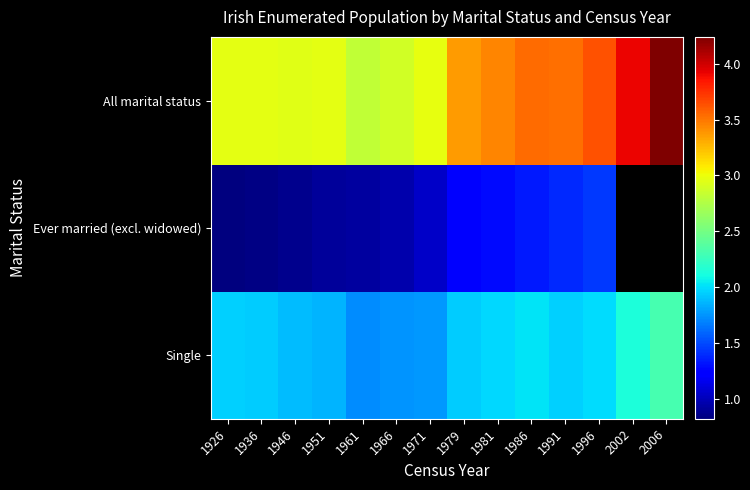

What value does the Ever married (excl. widowed) series have at 1936?

842714.0